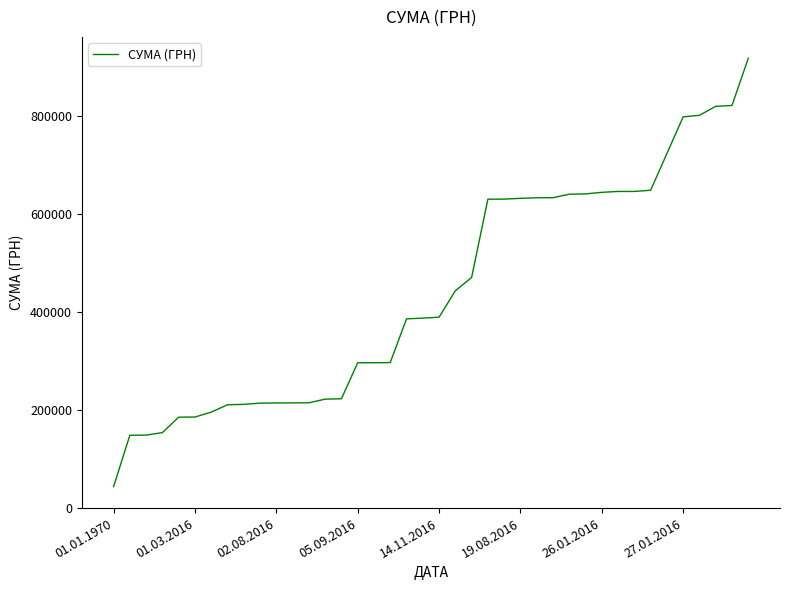

What is the greatest value displayed?

917702.7